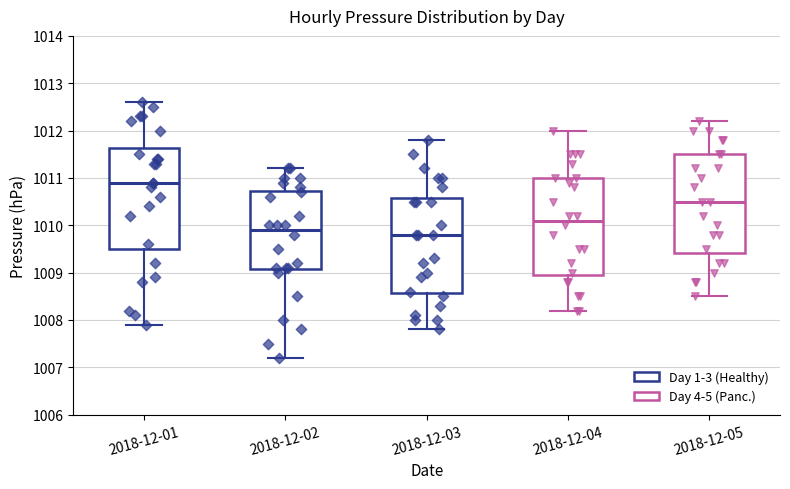

Reading left to right, transcribe this box plot: for each box, give where its median line is, the range the box spans, and where its two whiskers end, as read against the y-axis. The values are not printed on the chart, so give them approximately, as read against the axis.

2018-12-01: median 1010.9, box 1009.5 to 1011.6, whiskers 1007.9 to 1012.6
2018-12-02: median 1009.9, box 1009.1 to 1010.7, whiskers 1007.2 to 1011.2
2018-12-03: median 1009.8, box 1008.6 to 1010.6, whiskers 1007.8 to 1011.8
2018-12-04: median 1010.1, box 1009.0 to 1011.0, whiskers 1008.2 to 1012.0
2018-12-05: median 1010.5, box 1009.4 to 1011.5, whiskers 1008.5 to 1012.2